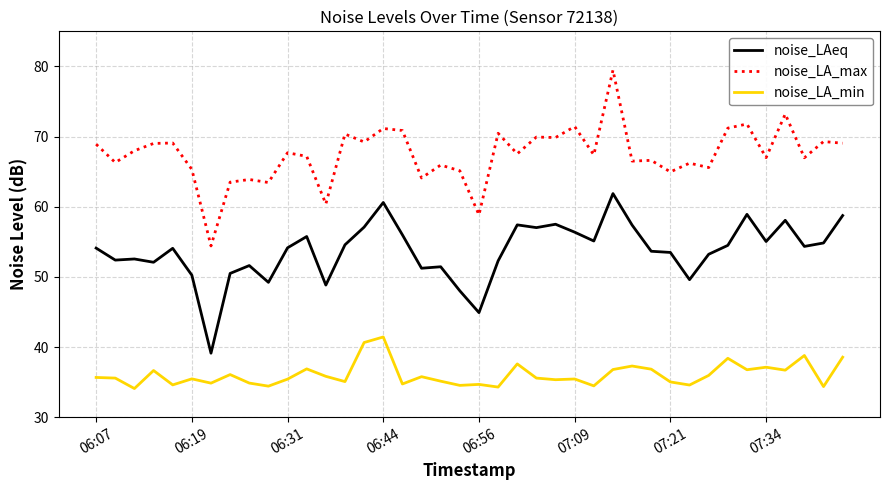

What is the minimum value for noise_LA_max?

54.4